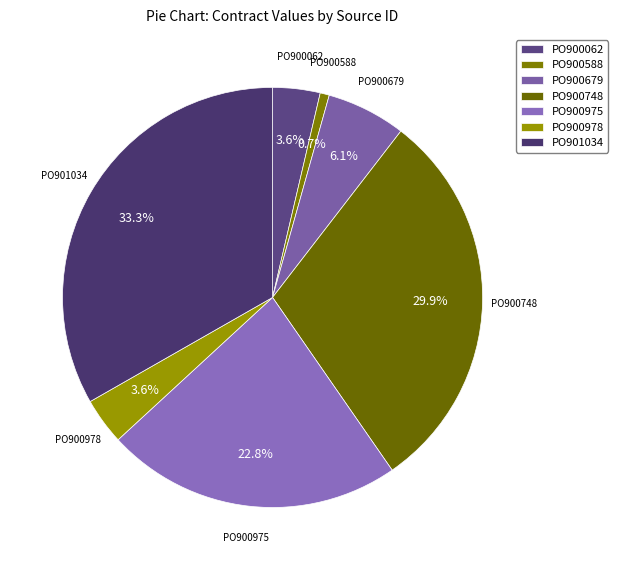

To the nearest percent, what portion does PO900588 represent?

1%